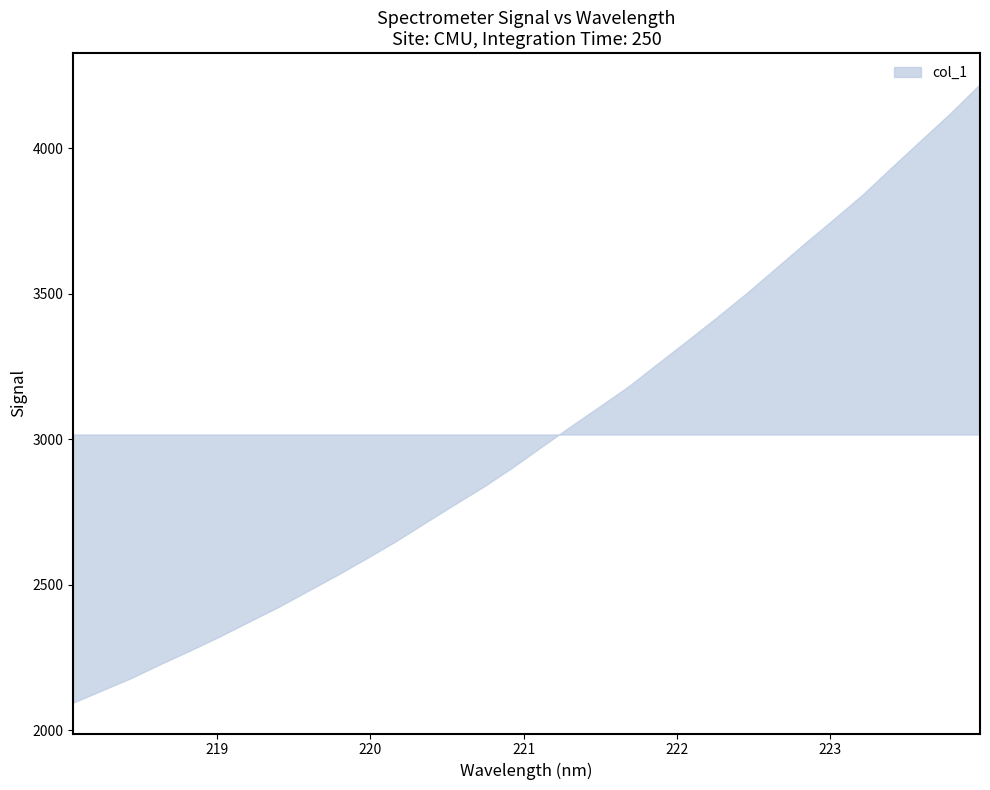

What is the difference between the values at 220.7354 and 222.4538?

664.9